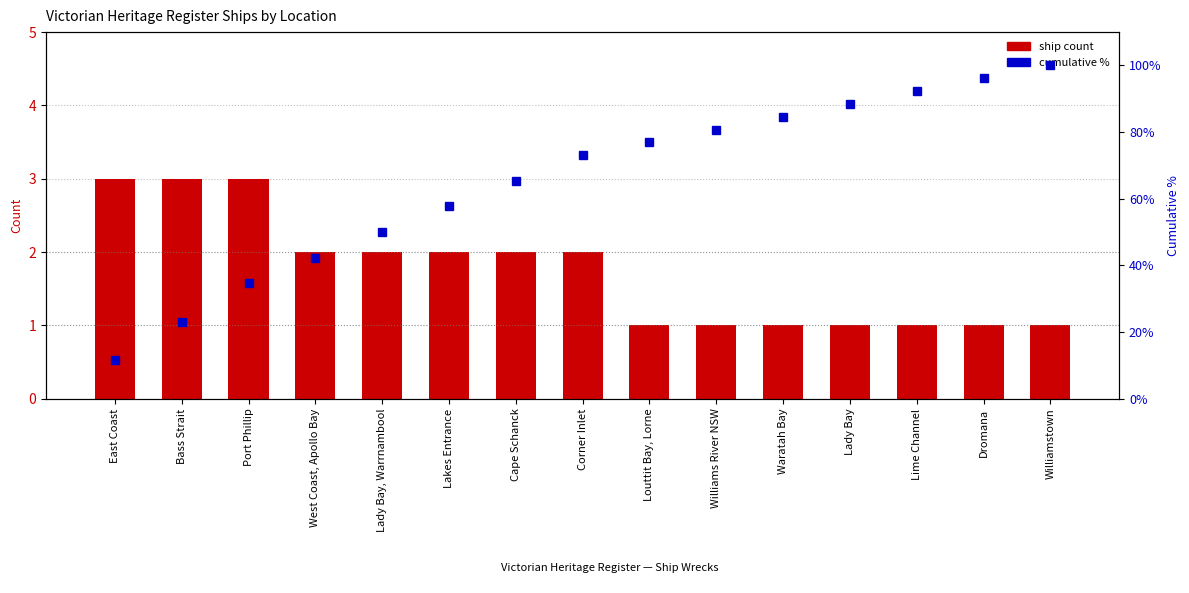

Reading left to right, extract all data points from this chart.

Ship count: East Coast=3.0	Bass Strait=3.0	Port Phillip=3.0	West Coast, Apollo Bay=2.0	Lady Bay, Warrnambool=2.0	Lakes Entrance=2.0	Cape Schanck=2.0	Corner Inlet=2.0	Louttit Bay, Lorne=1.0	Williams River NSW=1.0	Waratah Bay=1.0	Lady Bay=1.0	Lime Channel=1.0	Dromana=1.0	Williamstown=1.0
cumulative %: East Coast=11.5	Bass Strait=23.1	Port Phillip=34.6	West Coast, Apollo Bay=42.3	Lady Bay, Warrnambool=50.0	Lakes Entrance=57.7	Cape Schanck=65.4	Corner Inlet=73.1	Louttit Bay, Lorne=76.9	Williams River NSW=80.8	Waratah Bay=84.6	Lady Bay=88.5	Lime Channel=92.3	Dromana=96.2	Williamstown=100.0